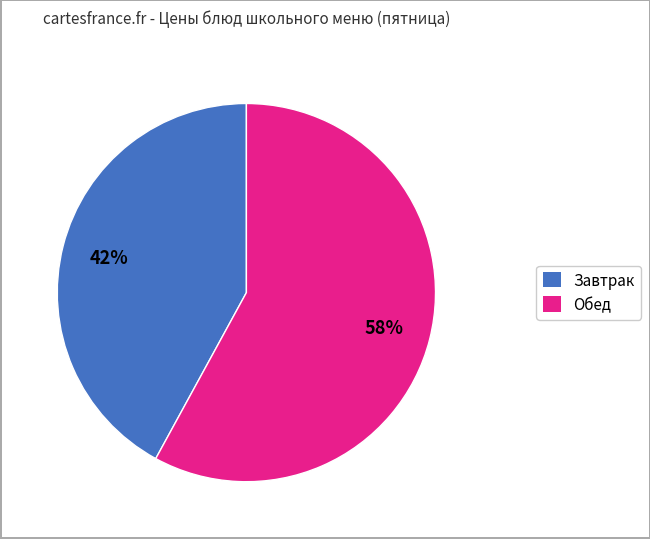

Rank the categories by value from highest to lowest.

Обед, Завтрак